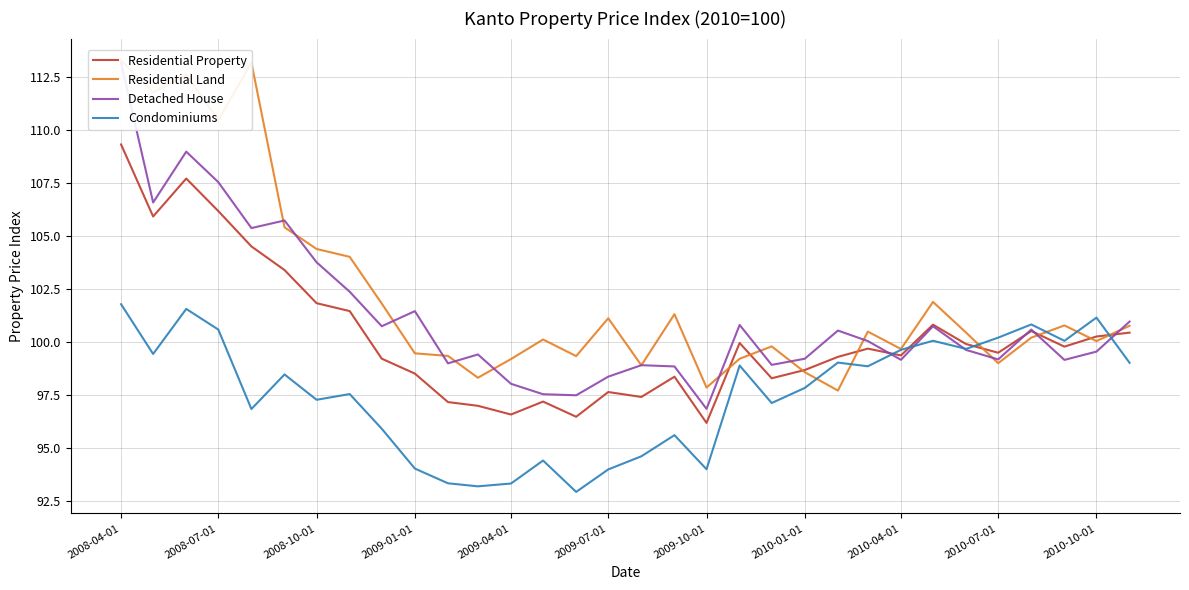

What is the sum of all Condominiums values?

3121.4